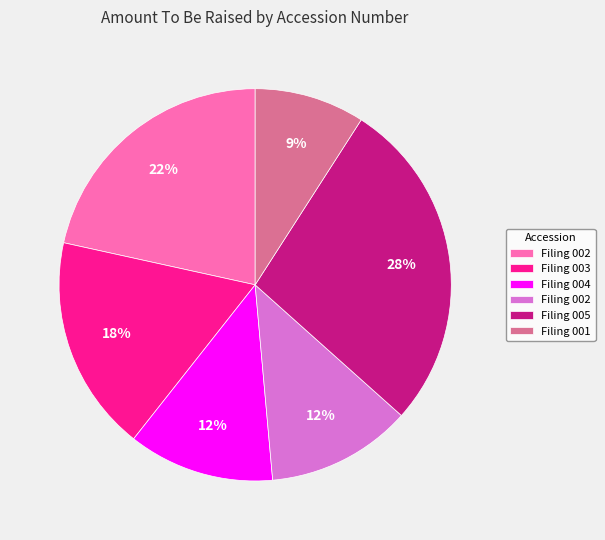

To the nearest percent, what is the average slice percentage?

17%